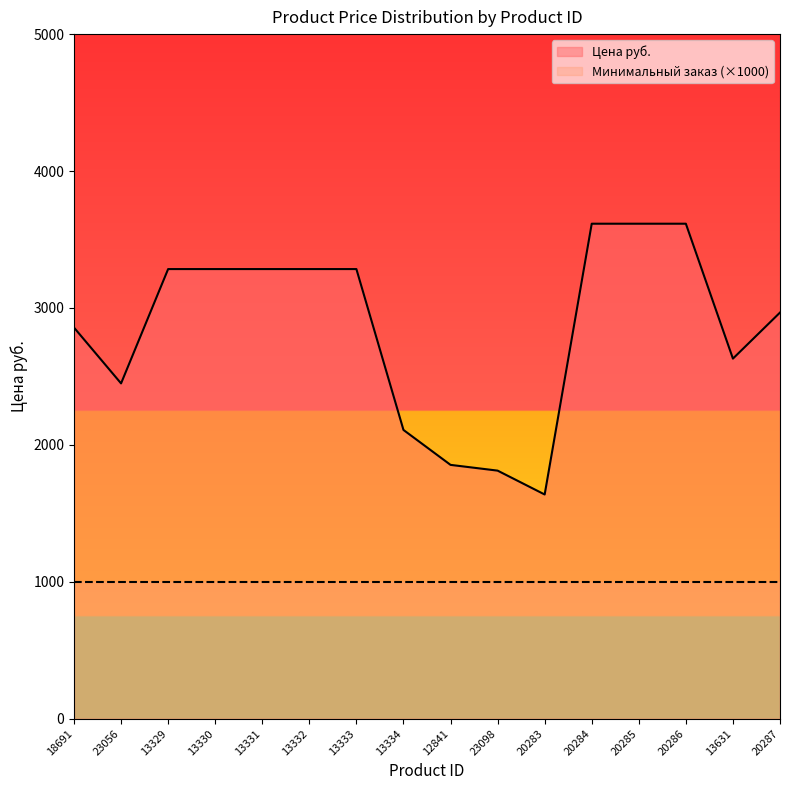

What is the difference between the values at 12841 and 20286?

1761.3